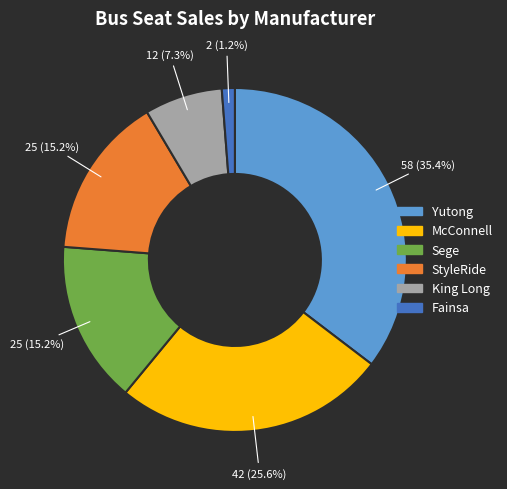

Do StyleRide and Yutong together represent more than half of the pie?

Yes